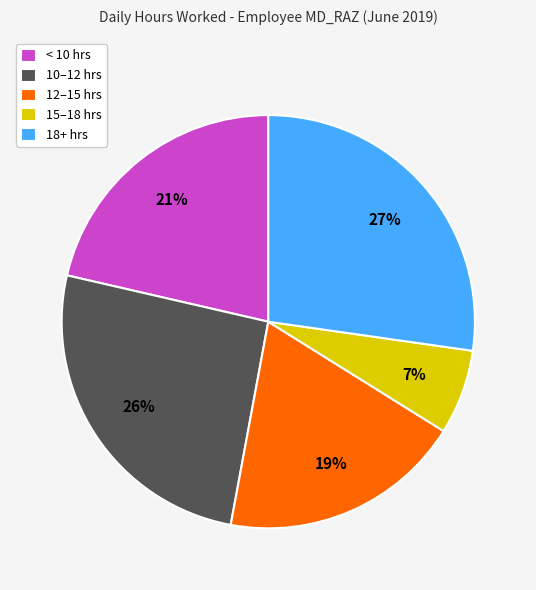

Rank the categories by value from lowest to highest.

15–18 hrs, 12–15 hrs, < 10 hrs, 10–12 hrs, 18+ hrs